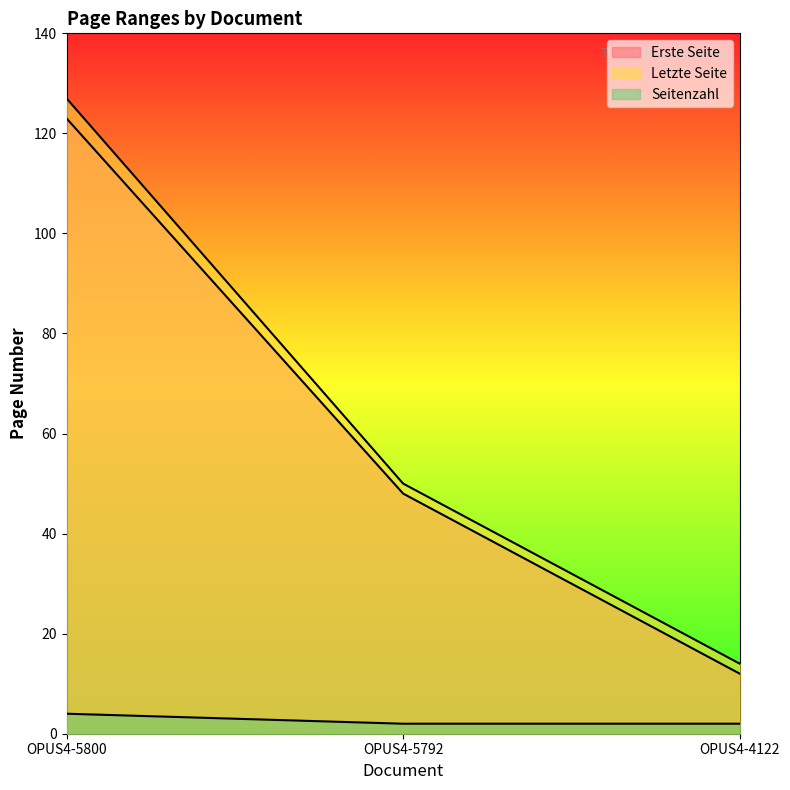

How many lines are shown in the chart?

3